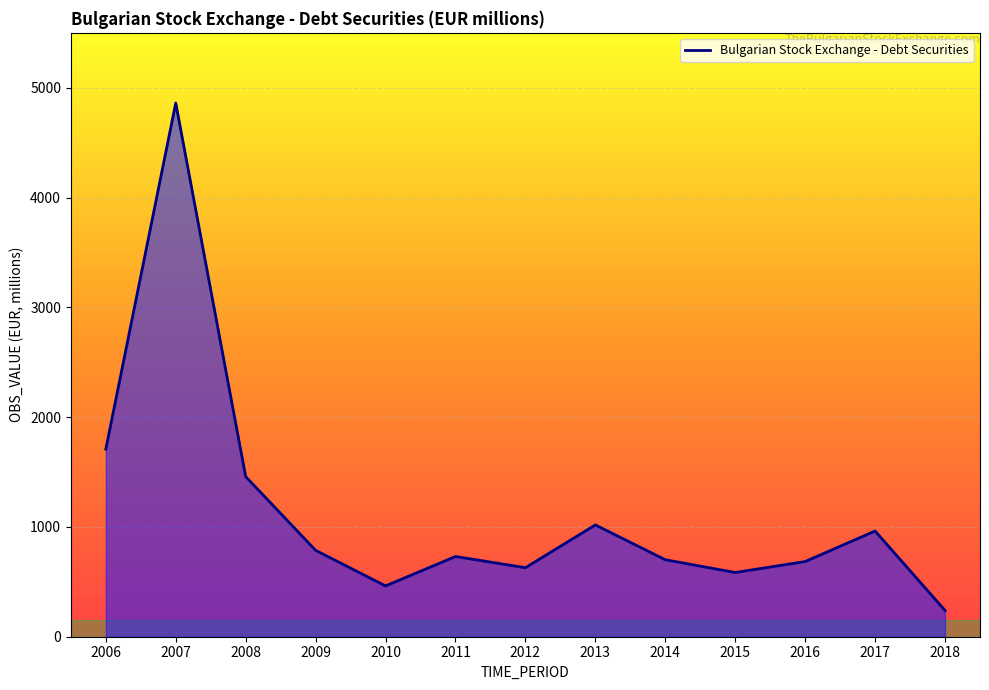

Approximately how many times larger is the value at 2011 compared to 2015?

1.2